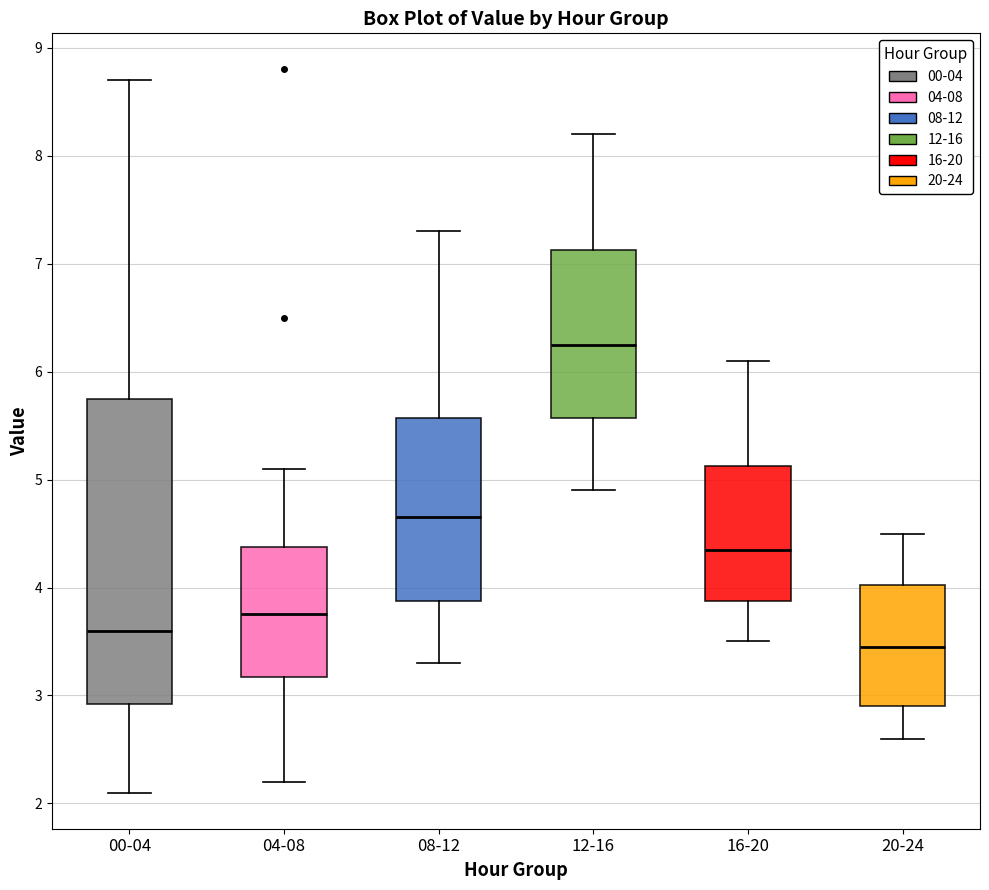

Reading left to right, read every box against the y-axis: the position of its median line, the range the box covers, and the ends of its whiskers. The values are not printed on the chart, so give them approximately, as read against the axis.

00-04: median 3.6, box 2.9 to 5.8, whiskers 2.1 to 8.7
04-08: median 3.8, box 3.2 to 4.4, whiskers 2.2 to 5.1
08-12: median 4.7, box 3.9 to 5.6, whiskers 3.3 to 7.3
12-16: median 6.3, box 5.6 to 7.1, whiskers 4.9 to 8.2
16-20: median 4.4, box 3.9 to 5.1, whiskers 3.5 to 6.1
20-24: median 3.5, box 2.9 to 4.0, whiskers 2.6 to 4.5